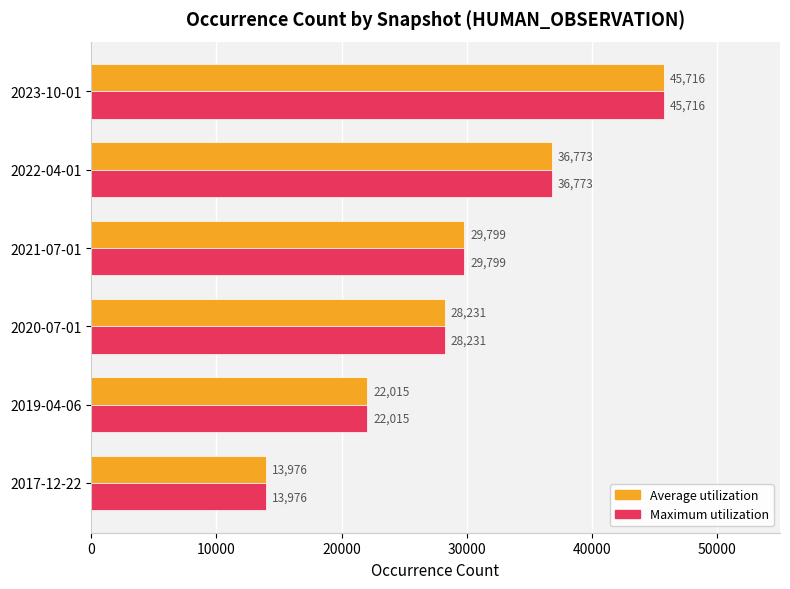

How many Average utilization values are between 22015 and 36773?

4